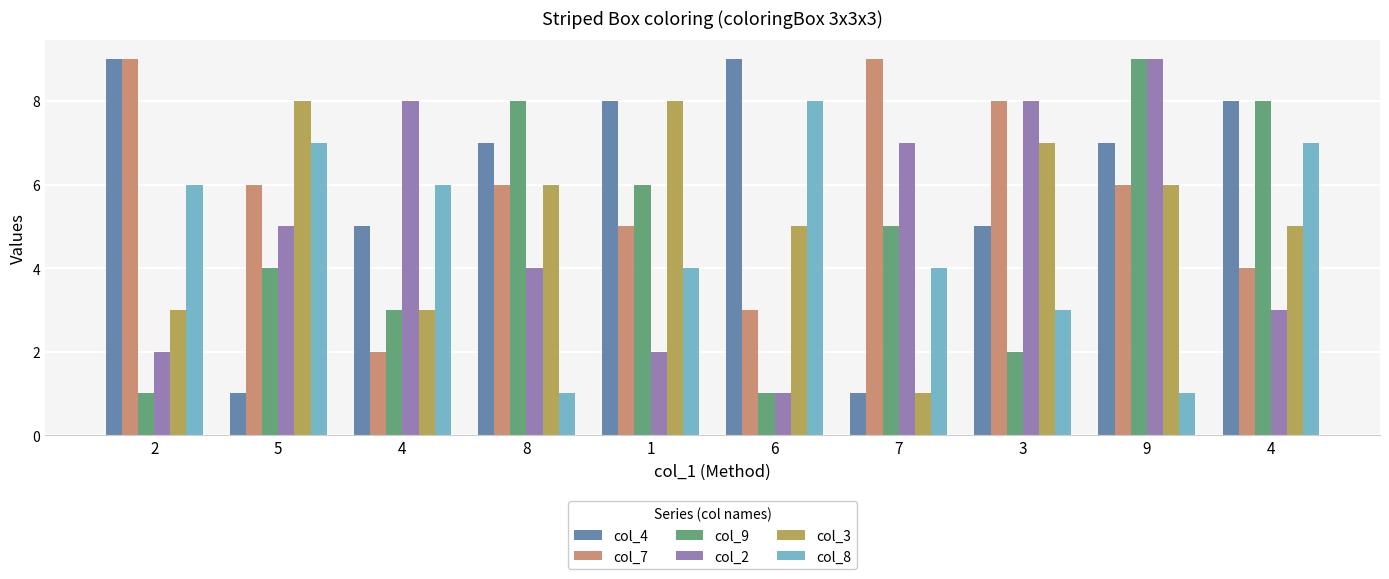

What is the difference between the col_3 values at 4 and 3?

2